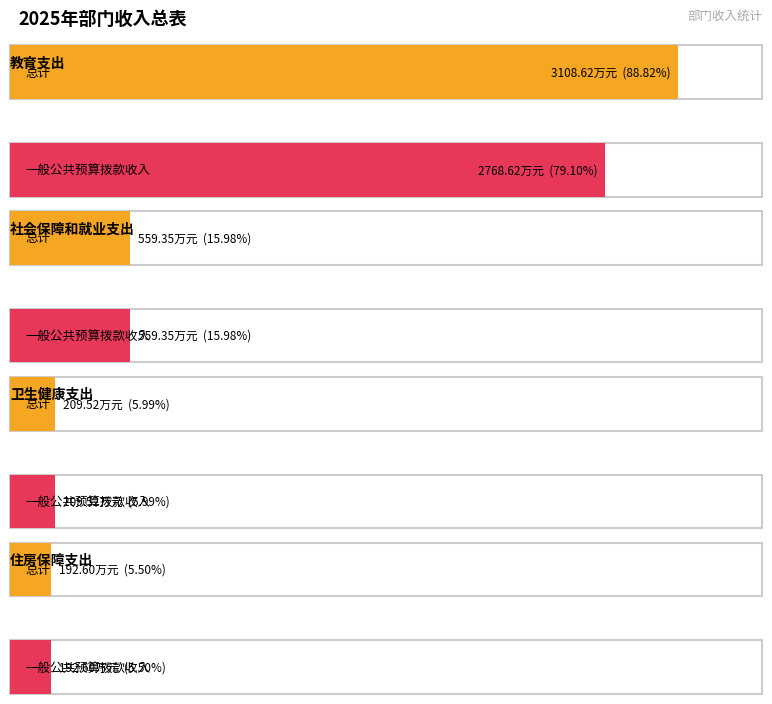

True or false: 一般公共预算拨款收入 has a value of 2768.6 at 教育支出.

True